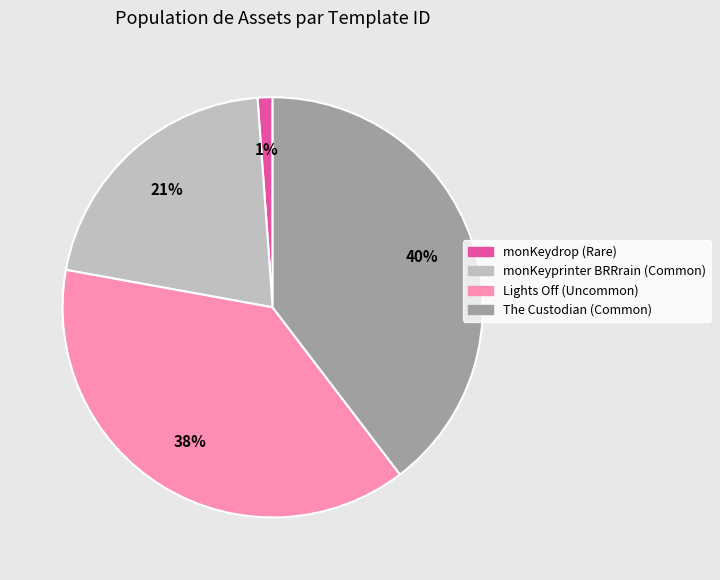

Which slice is the smallest?

monKeydrop (Rare)